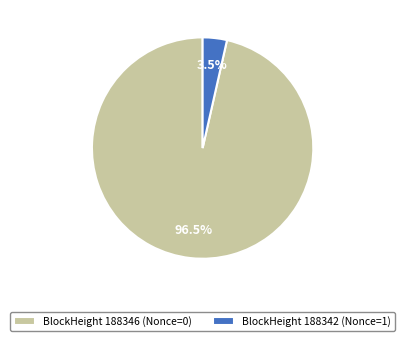

Rank the categories by value from highest to lowest.

BlockHeight 188346 (Nonce=0), BlockHeight 188342 (Nonce=1)